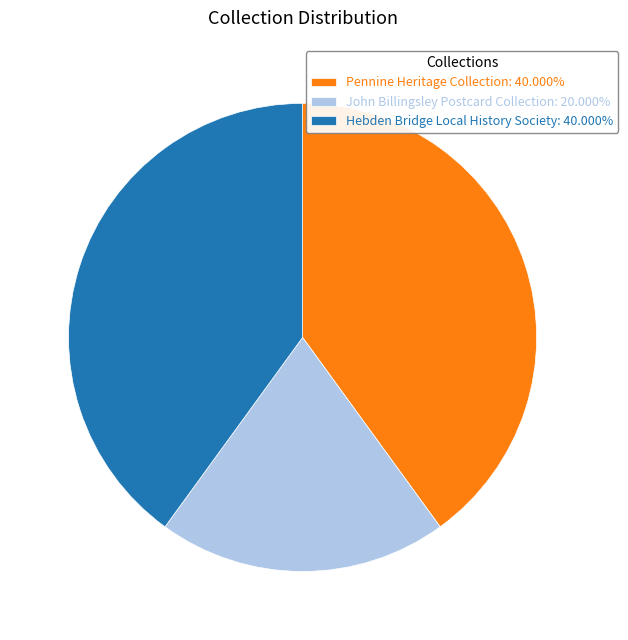

Is there a majority slice in this chart?

No